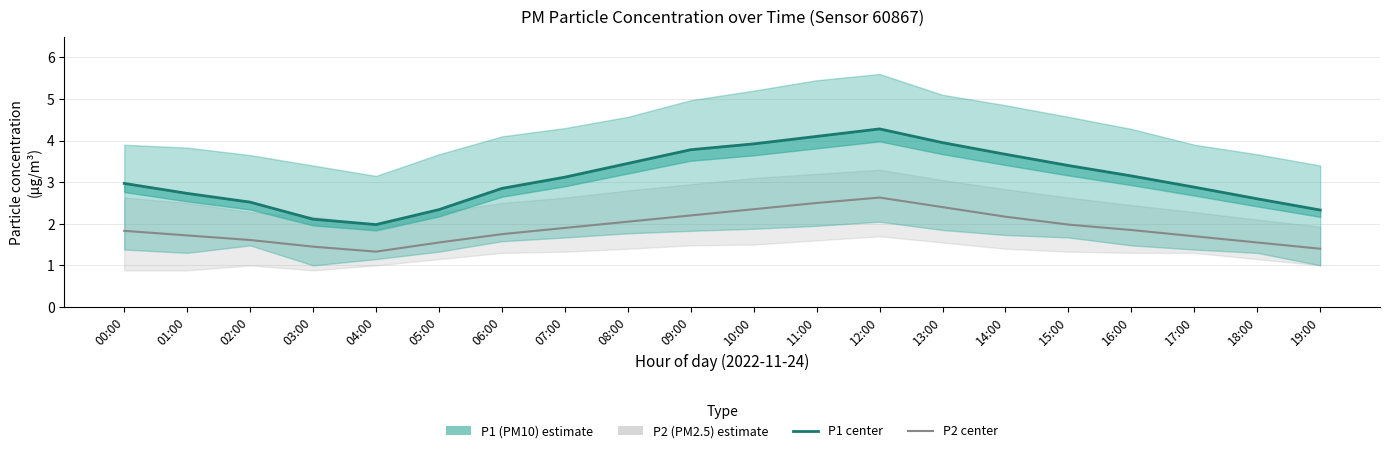

True or false: P2 (PM2.5) and P1 (PM10) cross at least once.

False